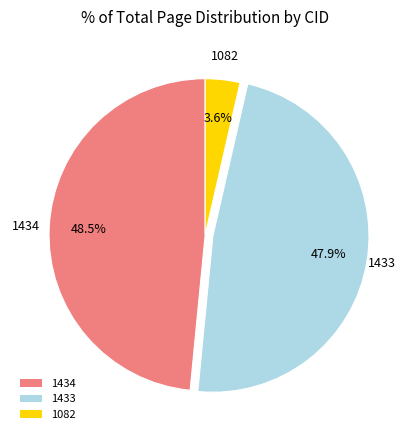

Which slice is the largest?

1434